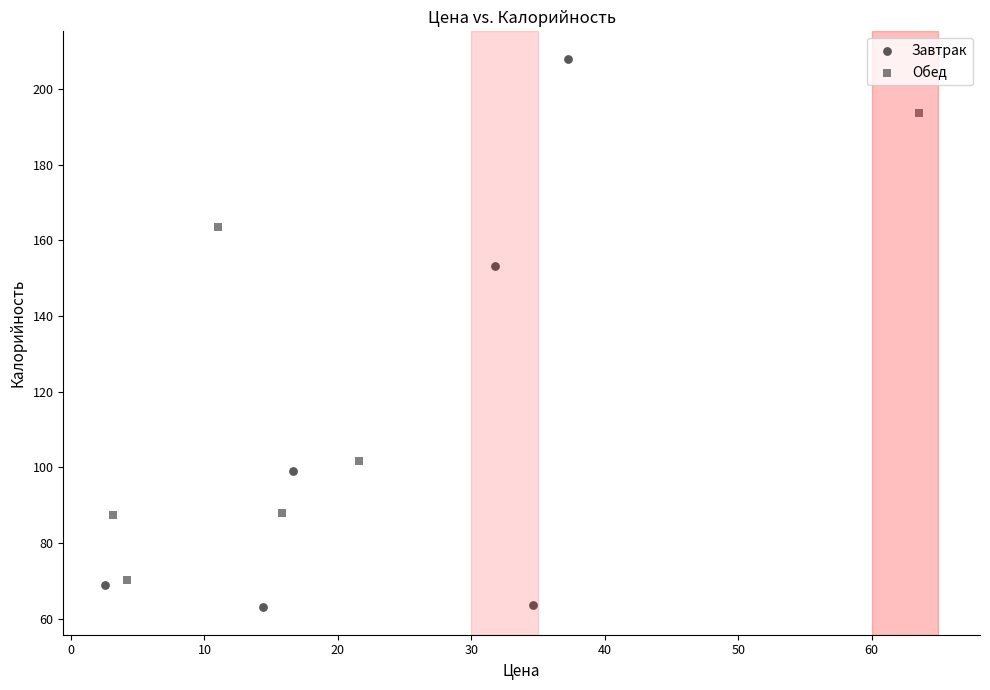

Which series has the widest spread of Y values?

Завтрак